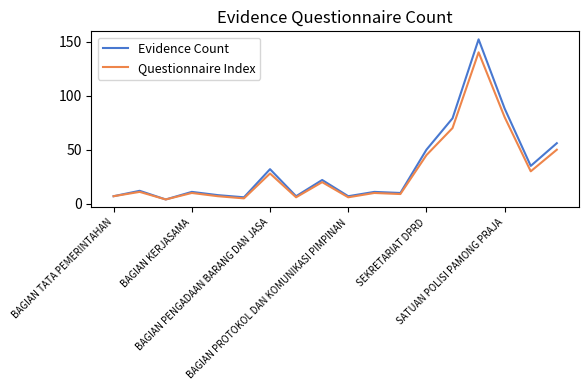

List the series in order of their peak value, highest first.

Evidence Count, Questionnaire Index